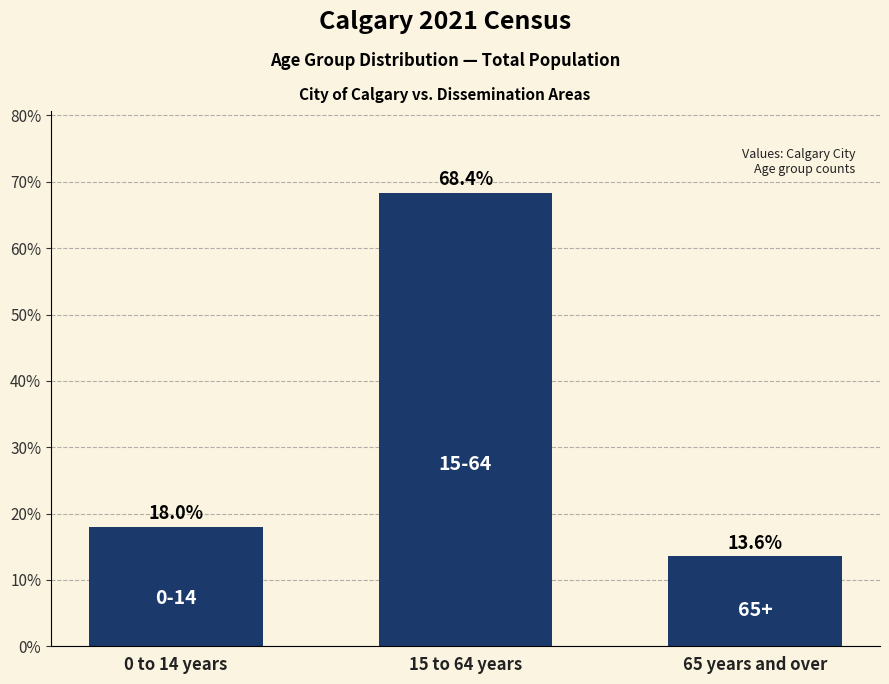

Does the chart contain stacked bars?

No